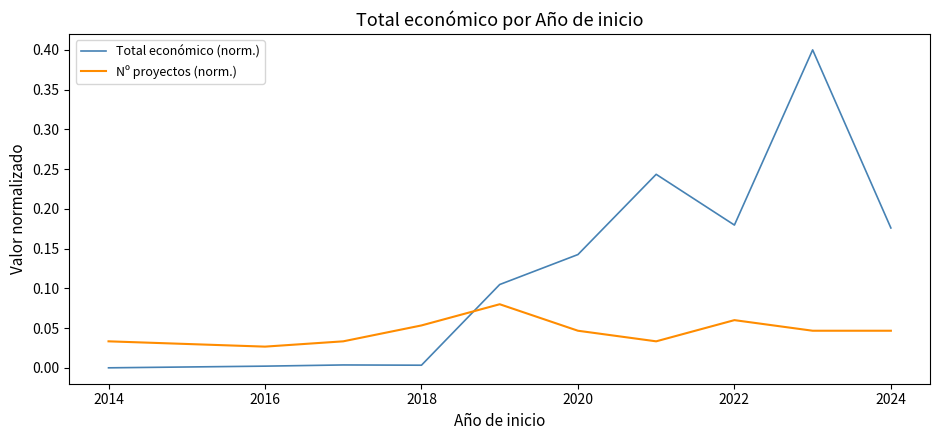

Which series has the largest total across all categories?

Total económico (norm.)